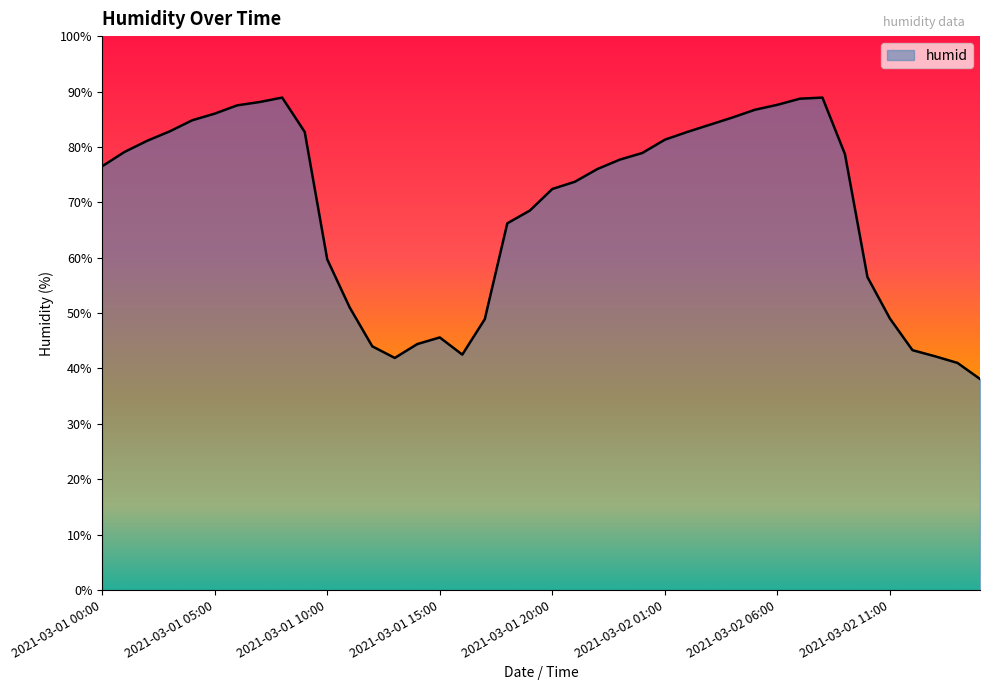

What is the average value?

69.1